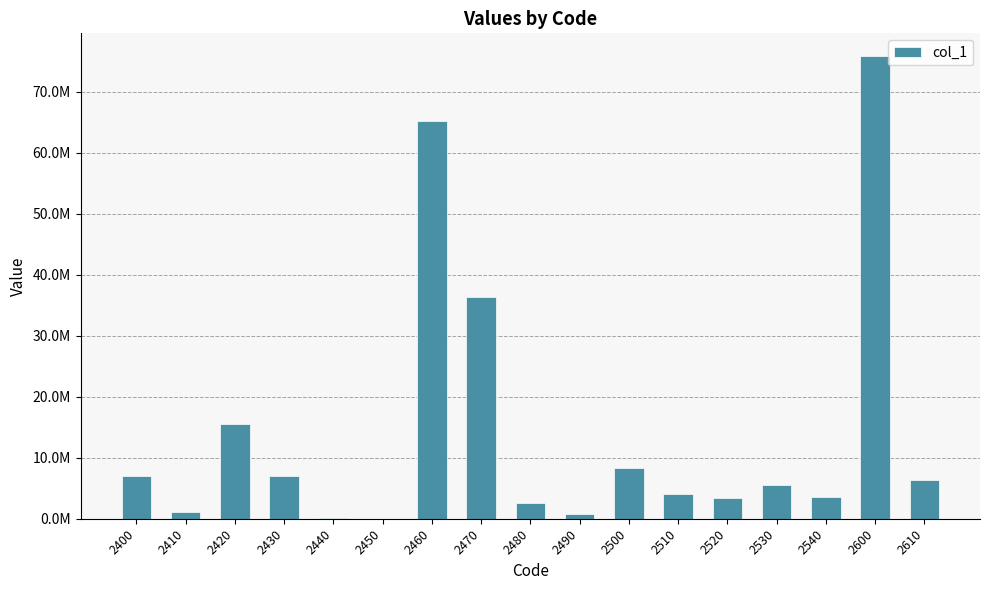

Rank the categories by value from lowest to highest.

2450, 2440, 2490, 2410, 2480, 2520, 2540, 2510, 2530, 2610, 2430, 2400, 2500, 2420, 2470, 2460, 2600